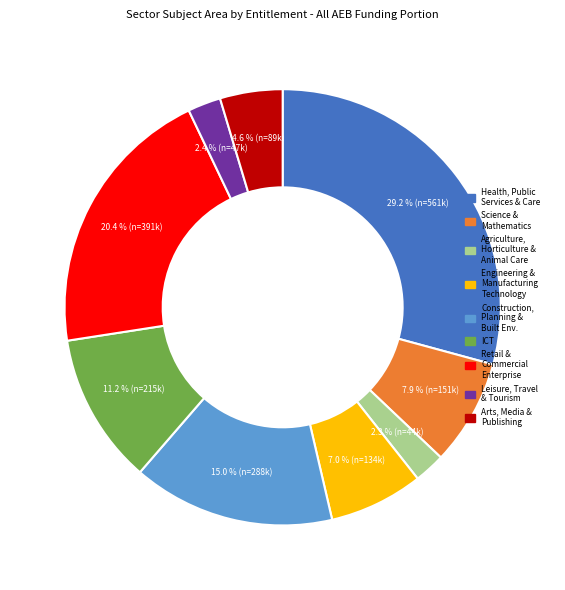

Does any single category account for the majority?

No